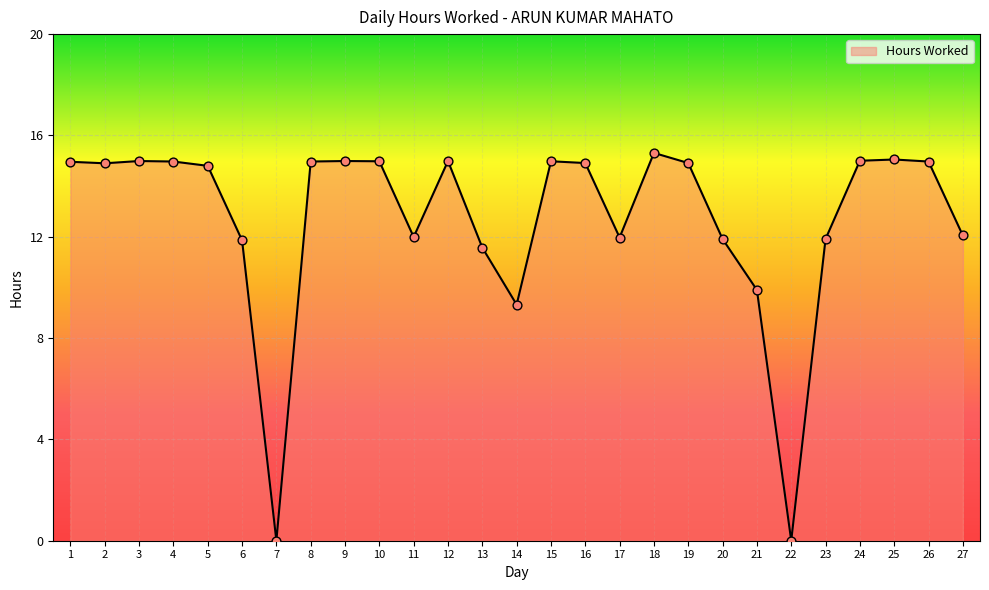

What is the change in value from 6 to 17?

+0.1